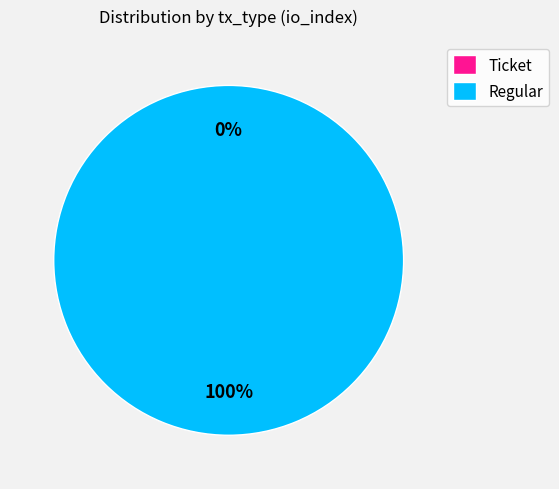

What is the majority slice?

Regular